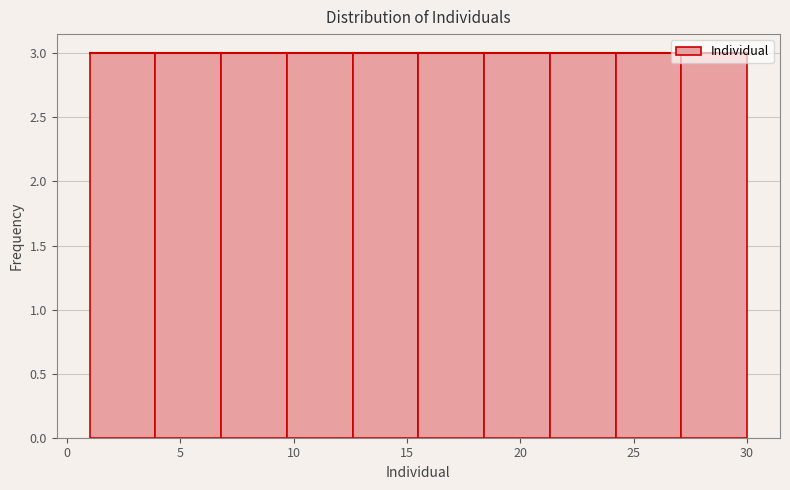

Reading left to right, transcribe this chart: for each bar, give the range it covers on the x-axis and its height. Neither the bar edges nor the heights are printed on the chart, so give them approximately, as read against the axes.

1.0 to 3.9: 3
3.9 to 6.8: 3
6.8 to 9.7: 3
9.7 to 12.6: 3
12.6 to 15.5: 3
15.5 to 18.4: 3
18.4 to 21.3: 3
21.3 to 24.2: 3
24.2 to 27.1: 3
27.1 to 30.0: 3